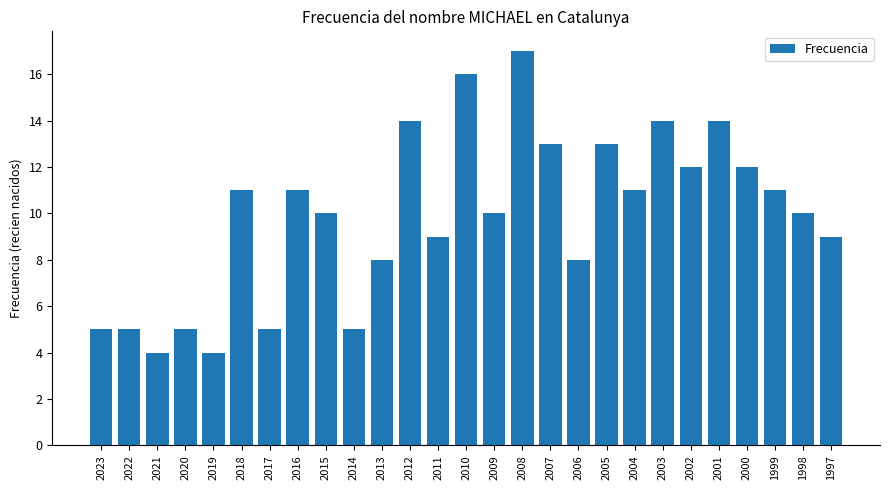

The value at 2018 is 11. True or false?

True